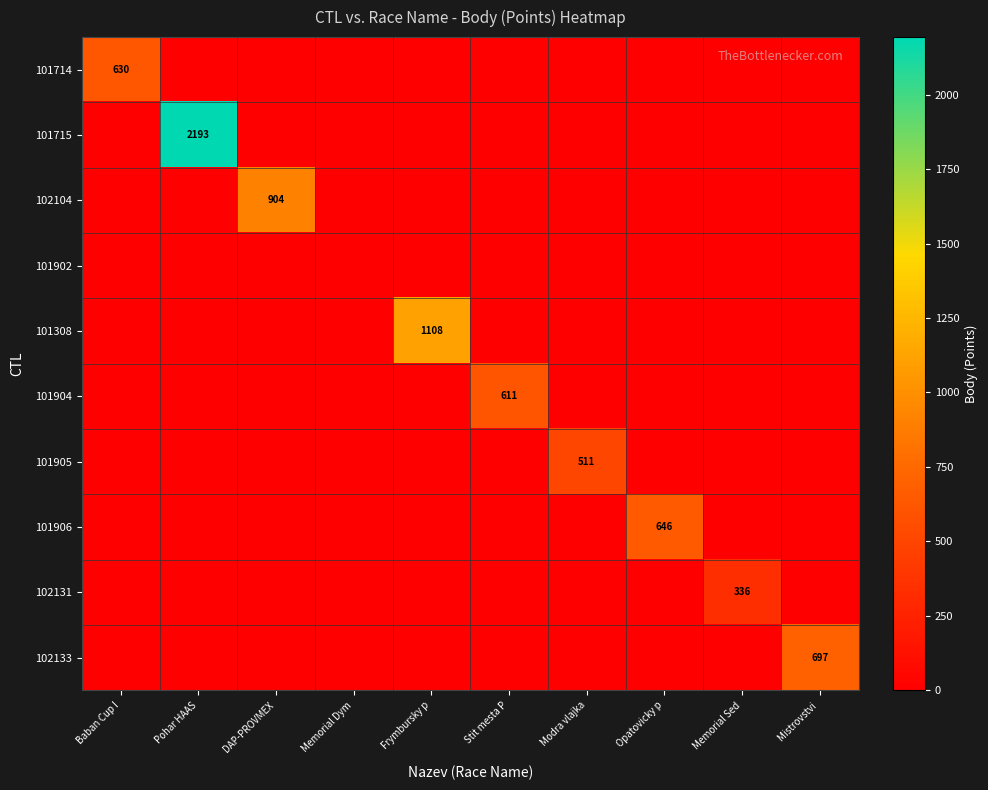

Which has a higher value, Memorial Sed or Baban Cup I?

Baban Cup I